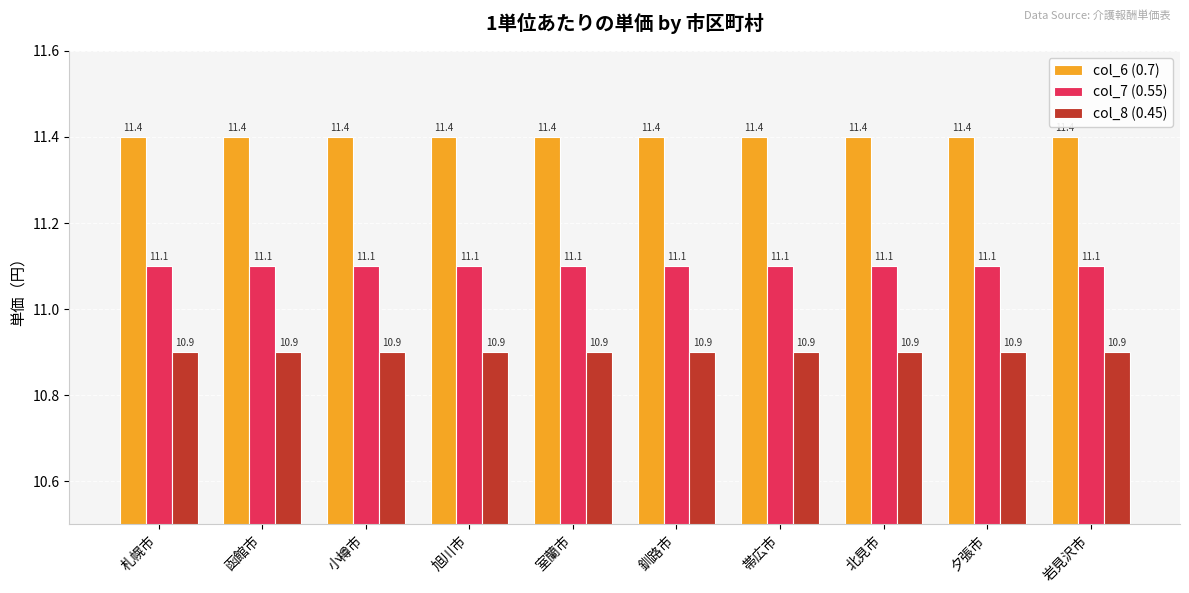

Is it true that col_6 (0.7) equals 11.4 at 岩見沢市?

True